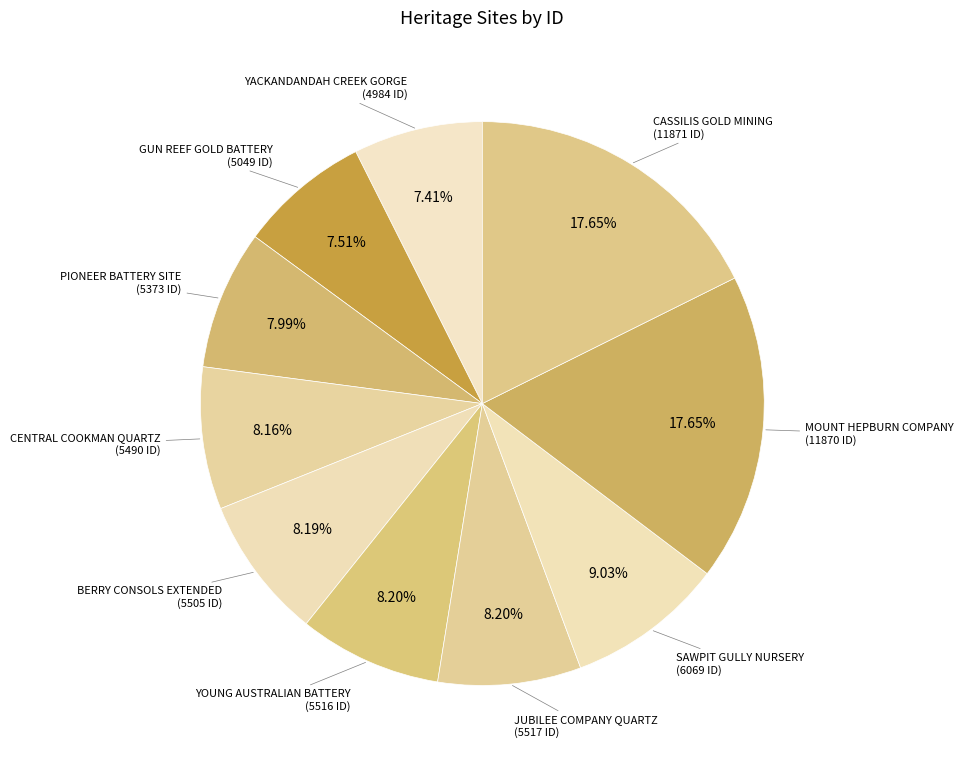

To the nearest percent, what is the combined percentage of GUN REEF GOLD BATTERY and CASSILIS GOLD MINING?

25%